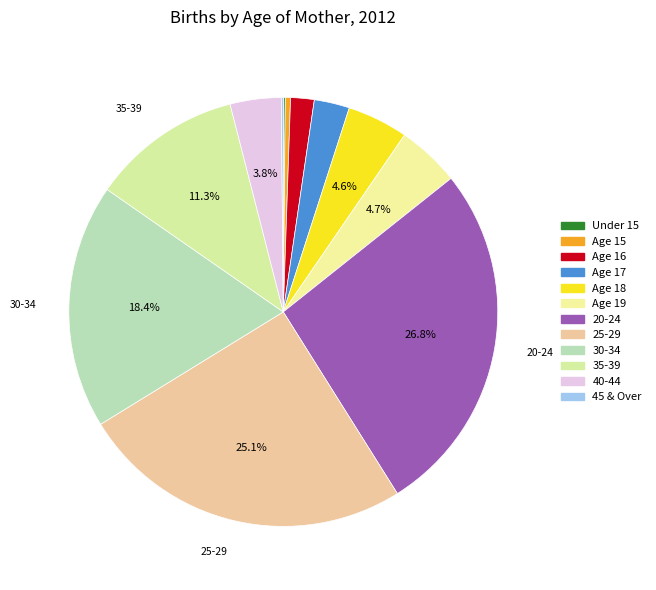

To the nearest percent, what is the combined percentage of Age 19 and 30-34?

23%